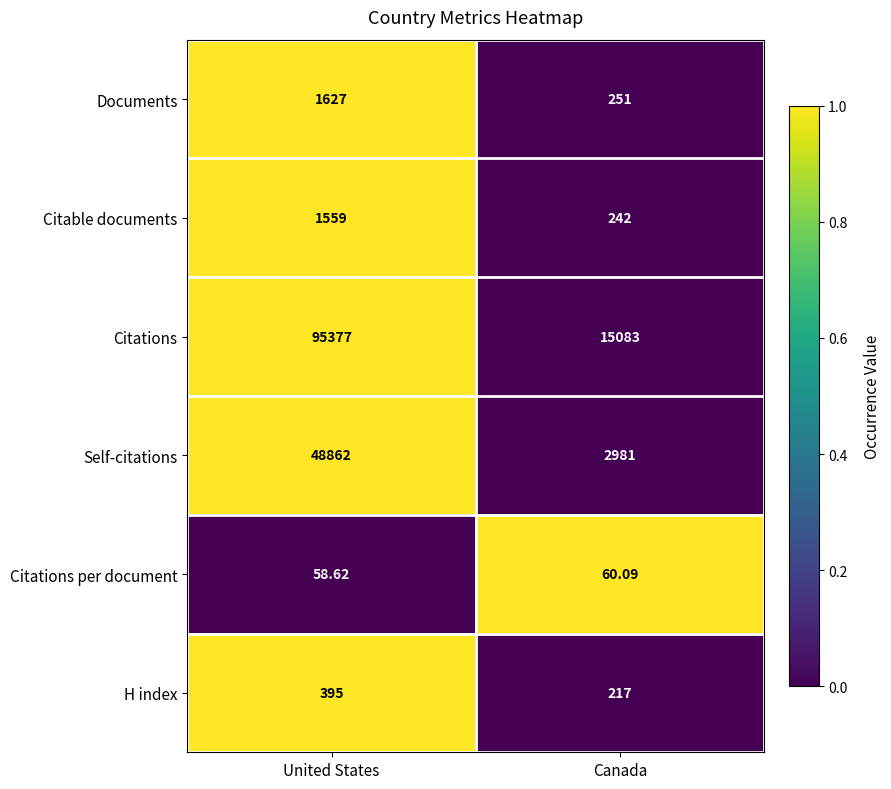

Rank the categories by Documents value from lowest to highest.

Canada, United States